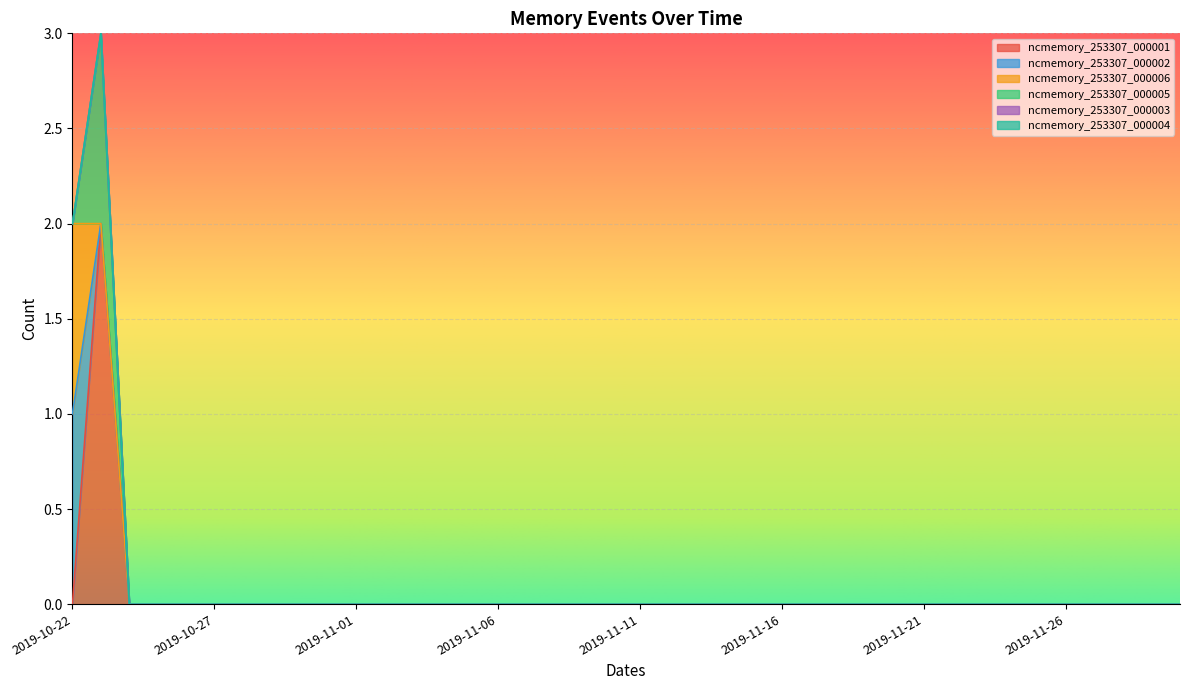

How many values in ncmemory_253307_000006 are above zero?

1